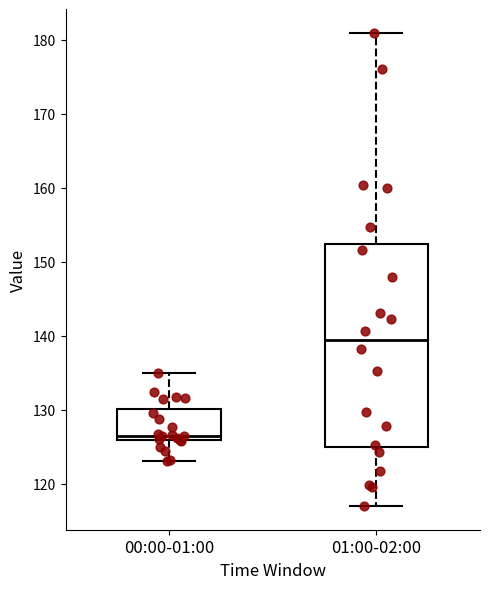

Where does the lower whisker of the box for 01:00-02:00 end on the y-axis? The values are not printed on the chart, so give them approximately, as read against the axis.

117